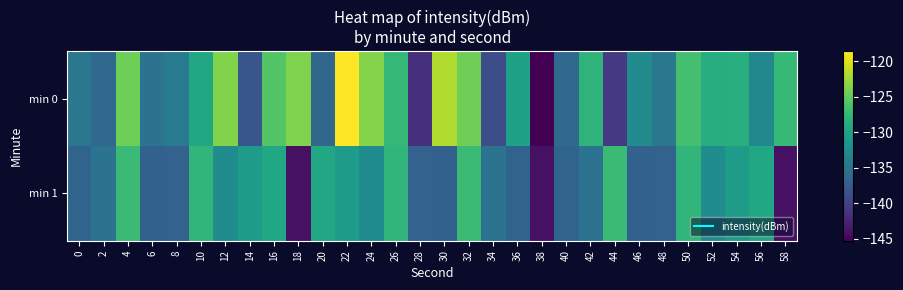

Reading left to right, transcribe all the data shown in this chart.

min 0: 0=-134.7	2=-136.2	4=-124.5	6=-135.1	8=-134.2	10=-129.3	12=-123.7	14=-138.1	16=-125.7	18=-123.7	20=-136.4	22=-118.6	24=-123.5	26=-127.5	28=-141.5	30=-121.7	32=-124.3	34=-138.9	36=-129.9	38=-145.3	40=-136.2	42=-127.9	44=-140.8	46=-132.4	48=-134.6	50=-126.4	52=-128.6	54=-128.4	56=-132.8	58=-127.3
min 1: 0=-136.7	2=-135.1	4=-127.0	6=-137.0	8=-136.8	10=-127.7	12=-132.3	14=-130.6	16=-129.2	18=-144.1	20=-129.2	22=-130.6	24=-132.3	26=-127.7	28=-136.8	30=-137.0	32=-127.0	34=-135.1	36=-136.7	38=-144.1	40=-136.7	42=-135.1	44=-127.0	46=-137.0	48=-136.8	50=-127.7	52=-132.3	54=-130.6	56=-129.2	58=-144.1